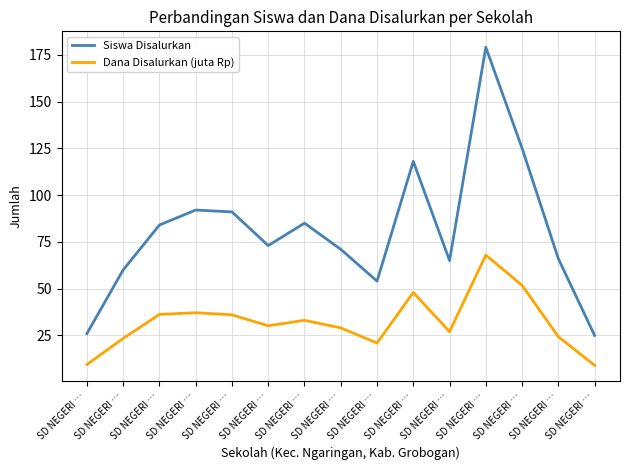

Which series has the widest spread of values?

Siswa Disalurkan